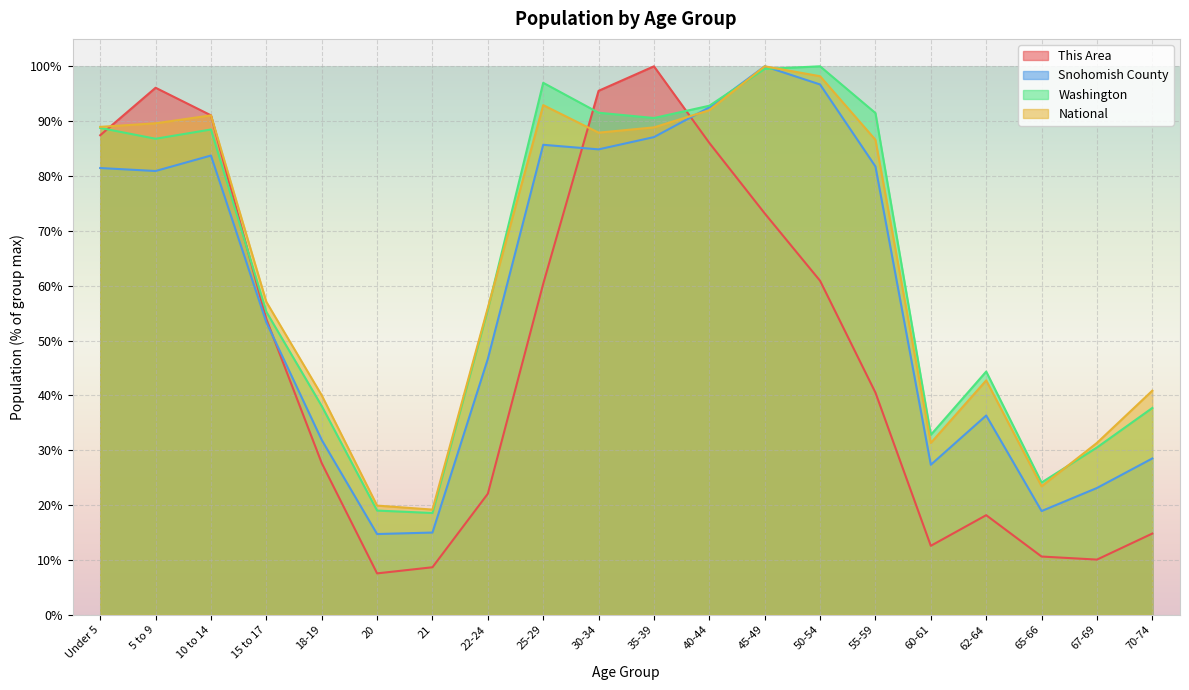

What is the spread (max minus min) of values at 50-54?

39.1